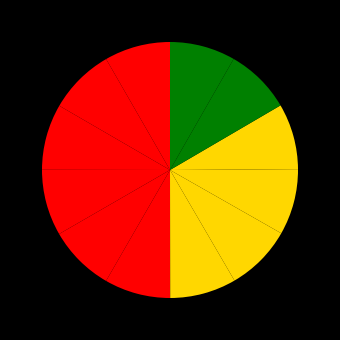

How many slices are in this pie chart?

12